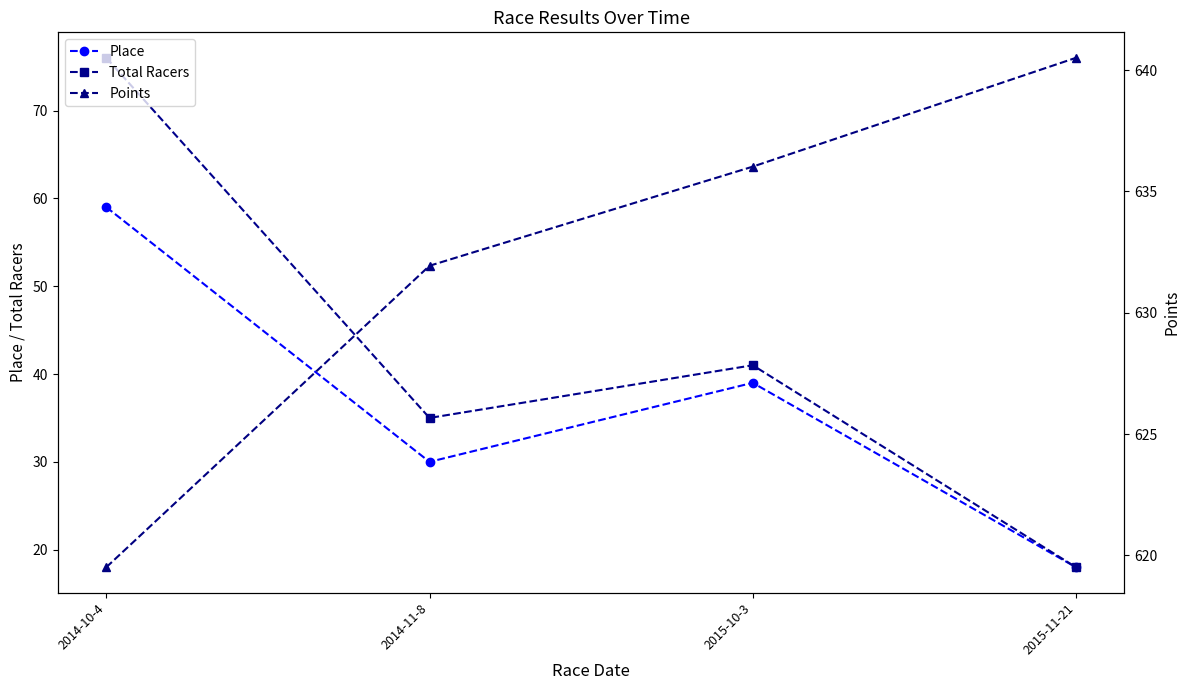

Is the value of Points at 2014-10-4 greater than the value of Place at 2014-10-4?

Yes